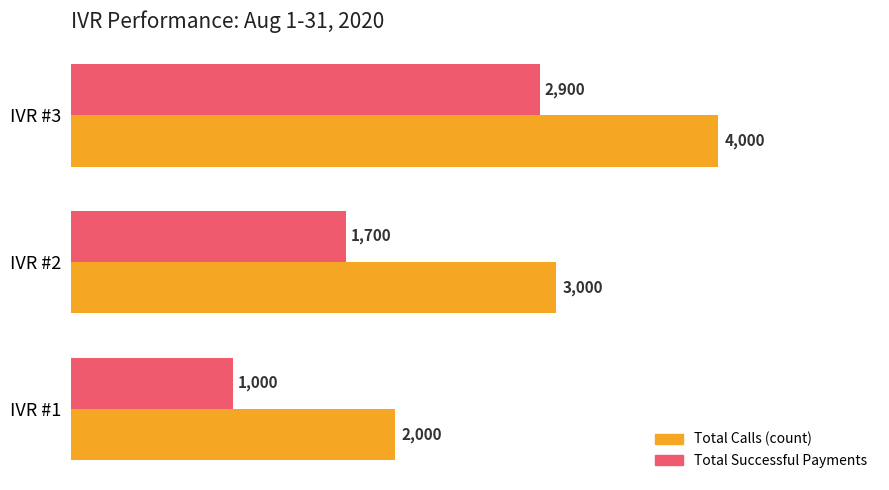

Which series has the largest range (max minus min)?

Total Calls (count)